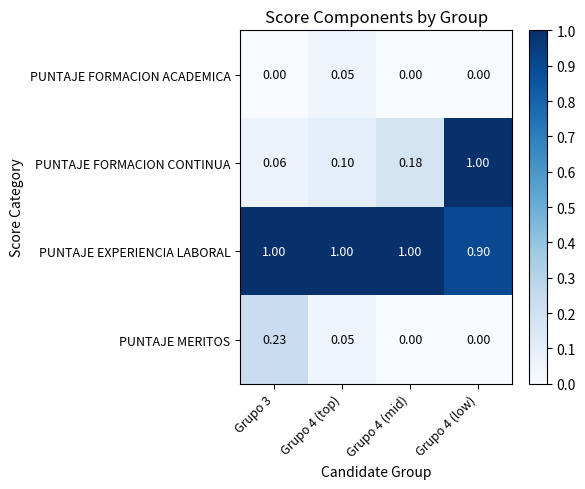

Between Grupo 4 (mid) and Grupo 4 (low), which series saw the biggest shift?

PUNTAJE FORMACION CONTINUA